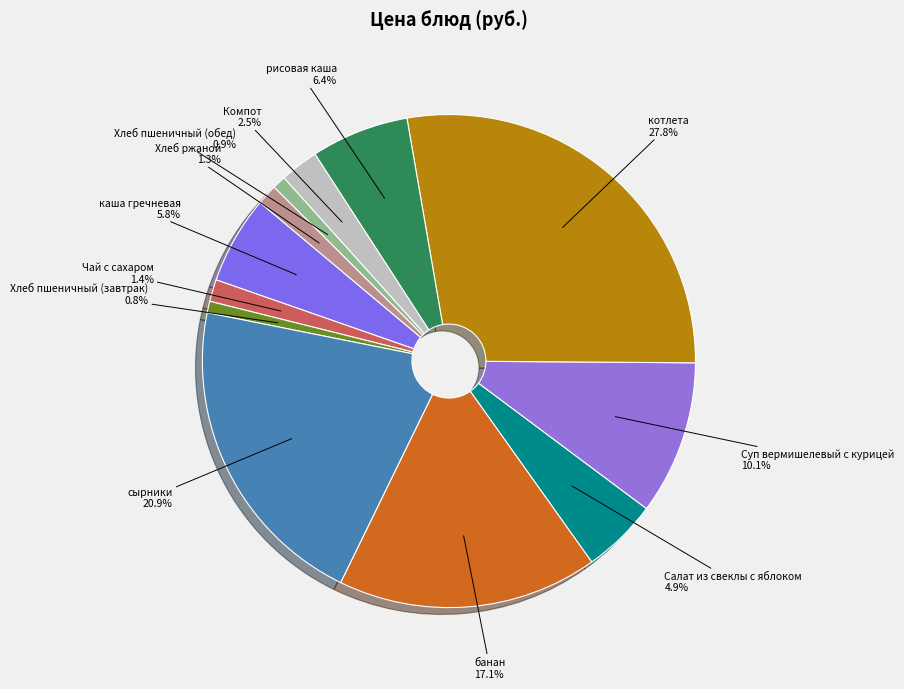

Which slice is the largest?

котлета